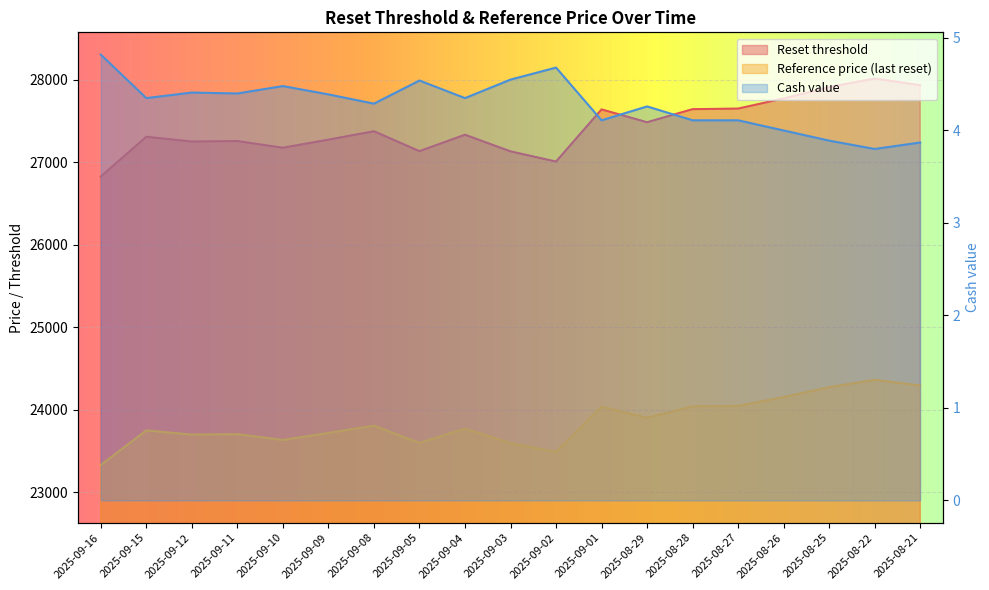

Between 2025-08-26 and 2025-09-04, which is larger?

2025-08-26